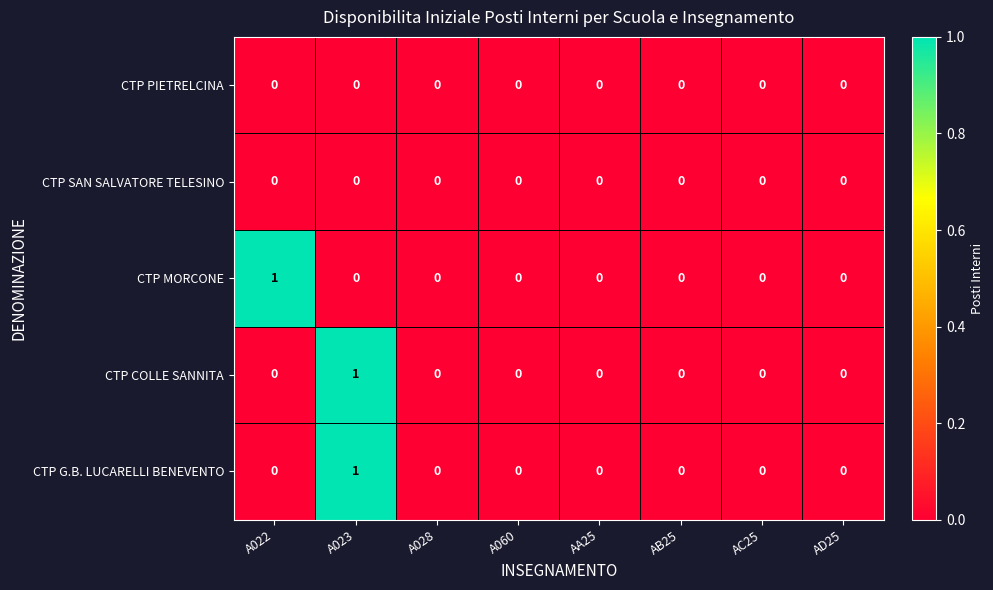

What is the maximum value shown in the chart?

1